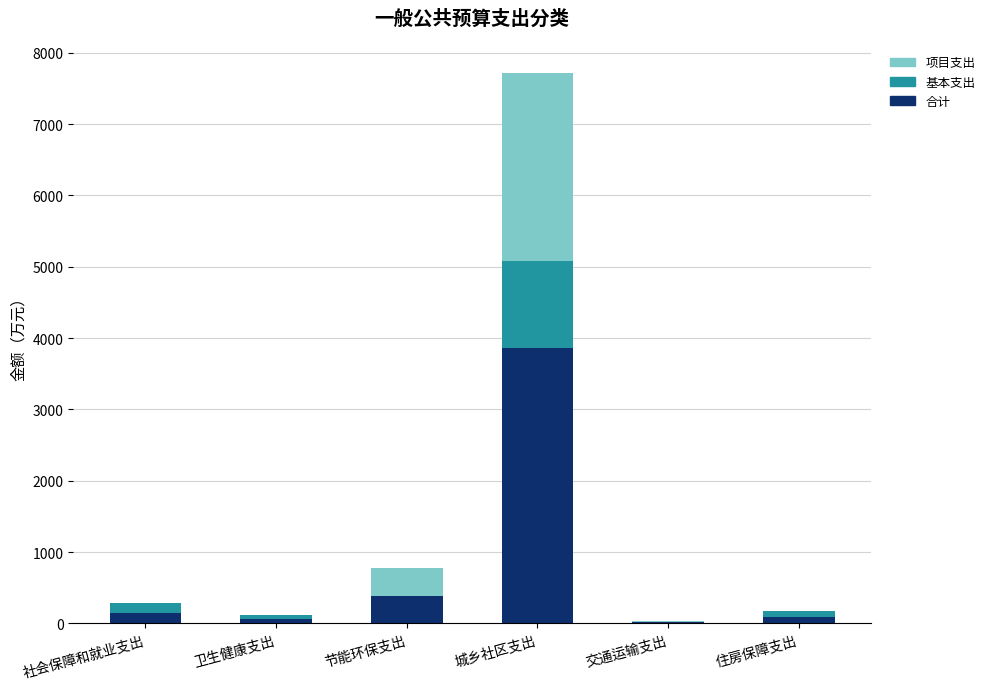

Where is 合计 nearest to the value 1940?

节能环保支出